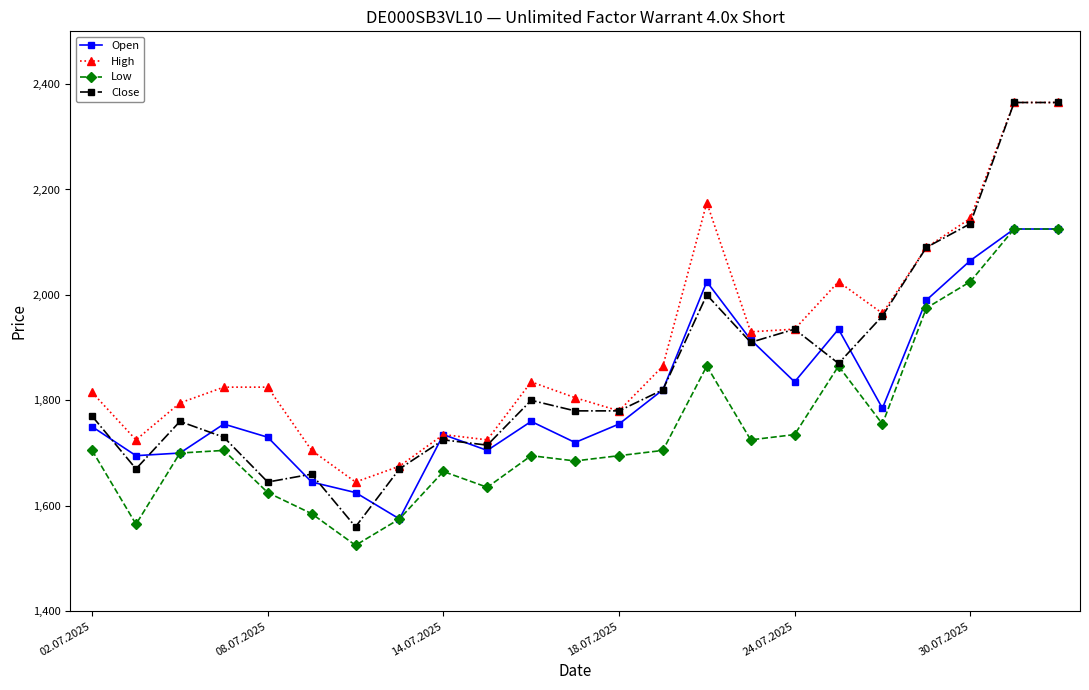

True or false: Low has more than 1 points higher than both neighbors.

True